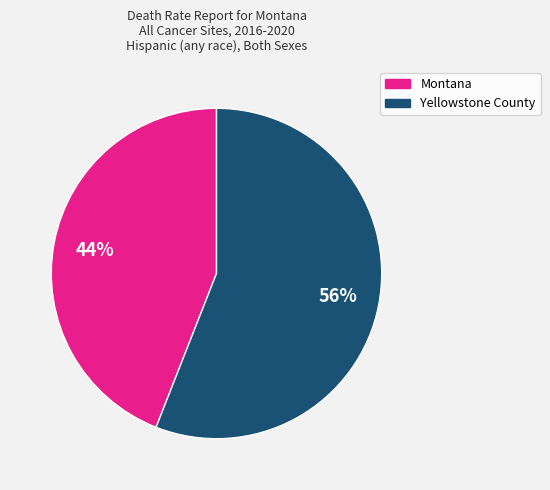

Which slice is the smallest?

Montana